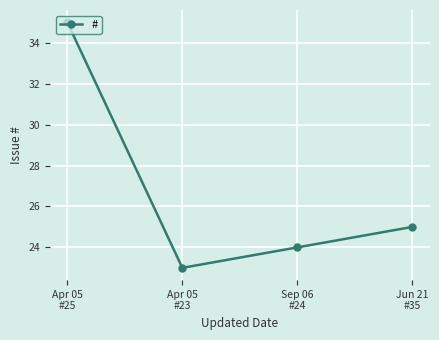

What is the difference between the values at Jun 21
#35 and Apr 05
#23?

2